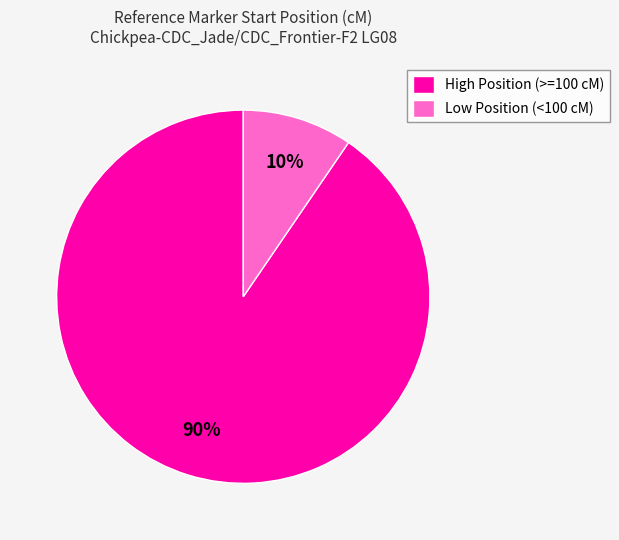

To the nearest percent, what portion does High Position (>=100 cM) represent?

90%